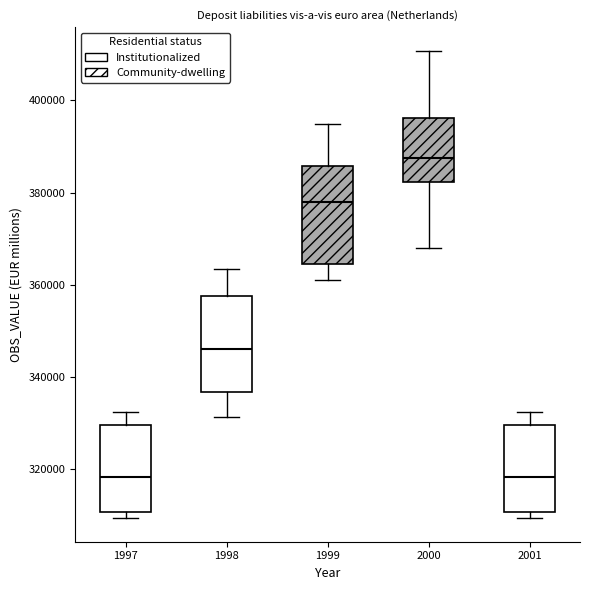

Where does the upper whisker of the box at x = 1999 end on the y-axis? The values are not printed on the chart, so give them approximately, as read against the axis.

394000